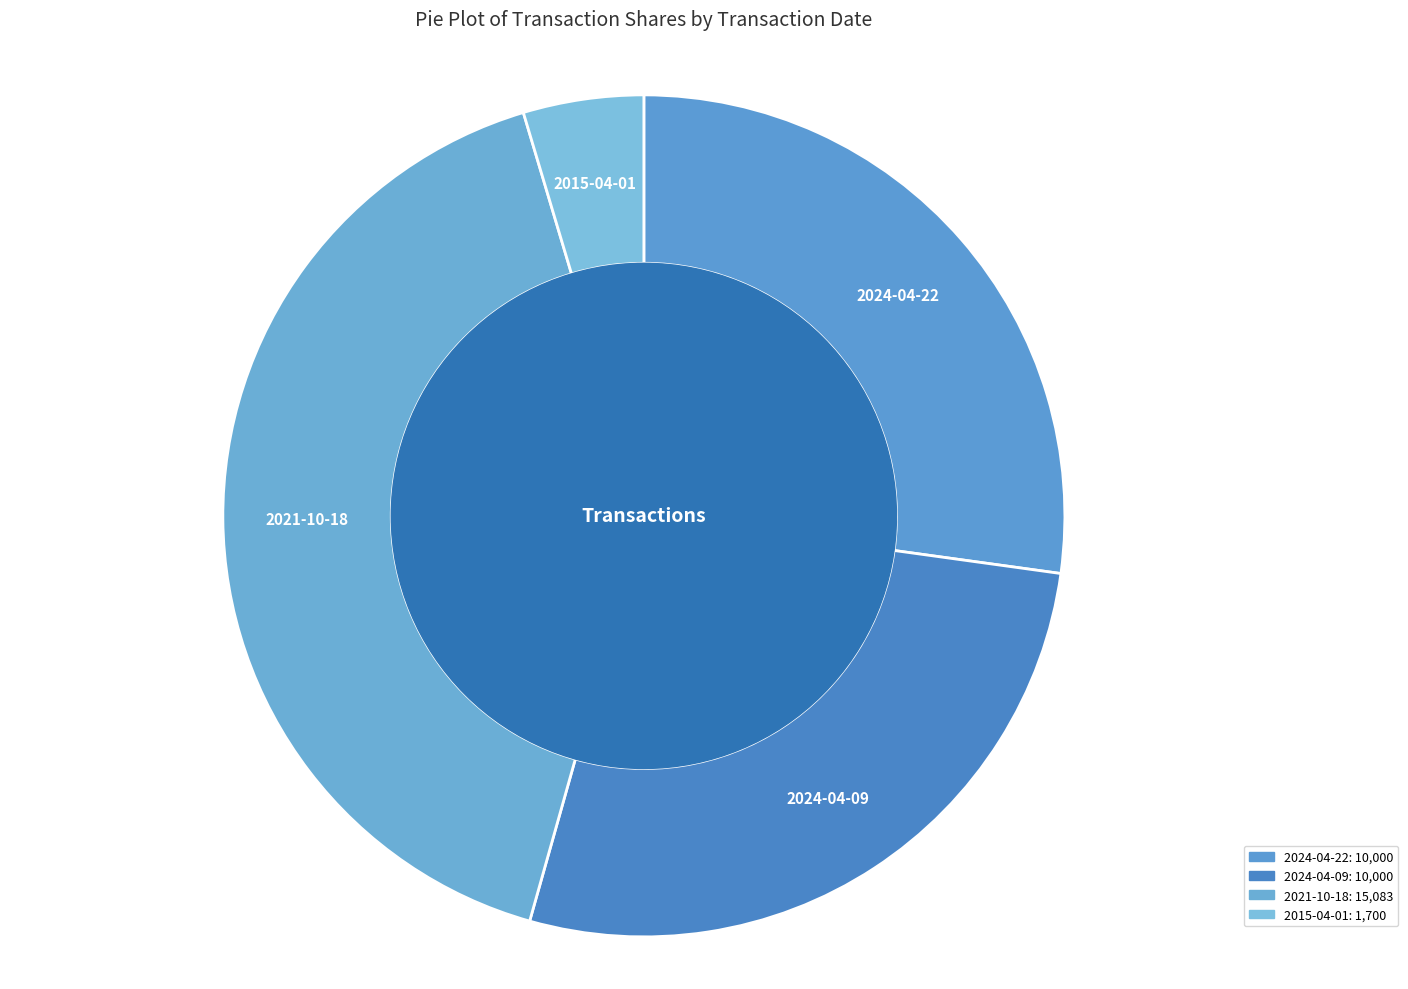

What percentage is the 2024-04-09 slice, to the nearest percent?

27%